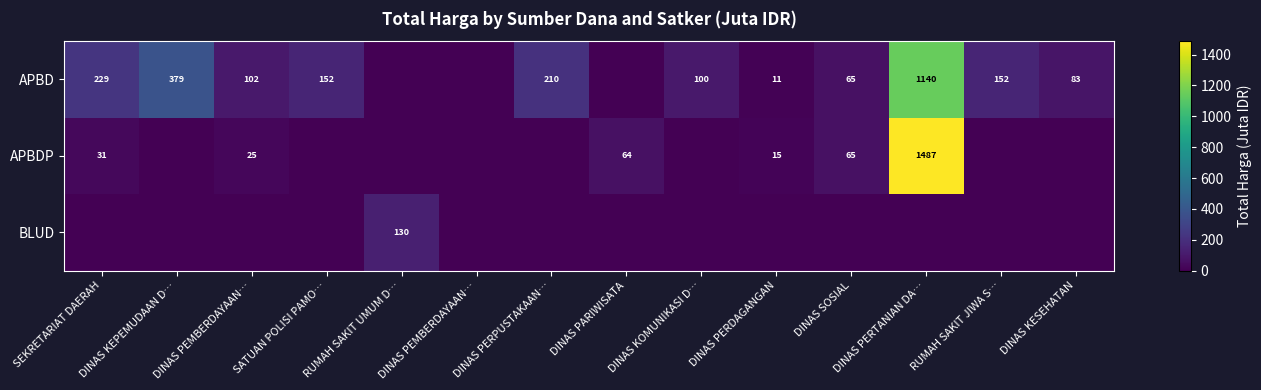

What is the difference between the highest and lowest values at DINAS KEPEMUDAAN D…?

379.1